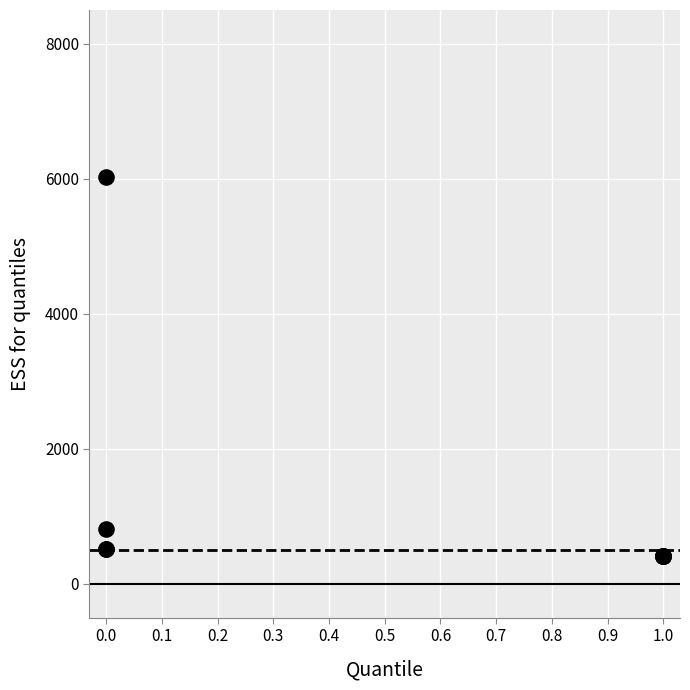

What Y value in the scatter plot is closest to 3225?

810